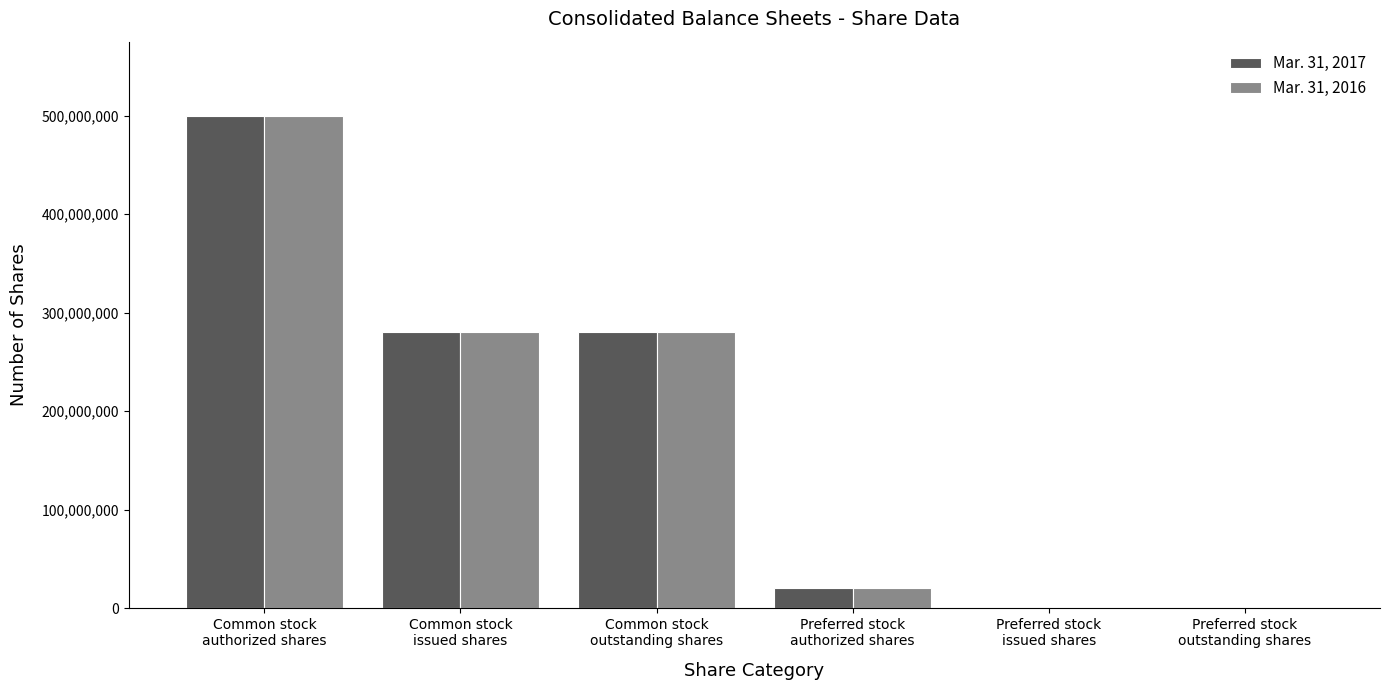

Is it true that Mar. 31, 2017 equals 280339467 at Common stock
outstanding shares?

True